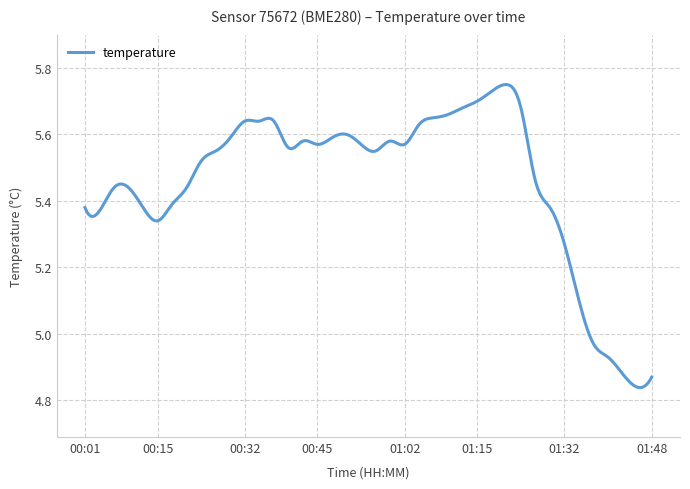

What is the difference between the maximum and minimum values?

0.9